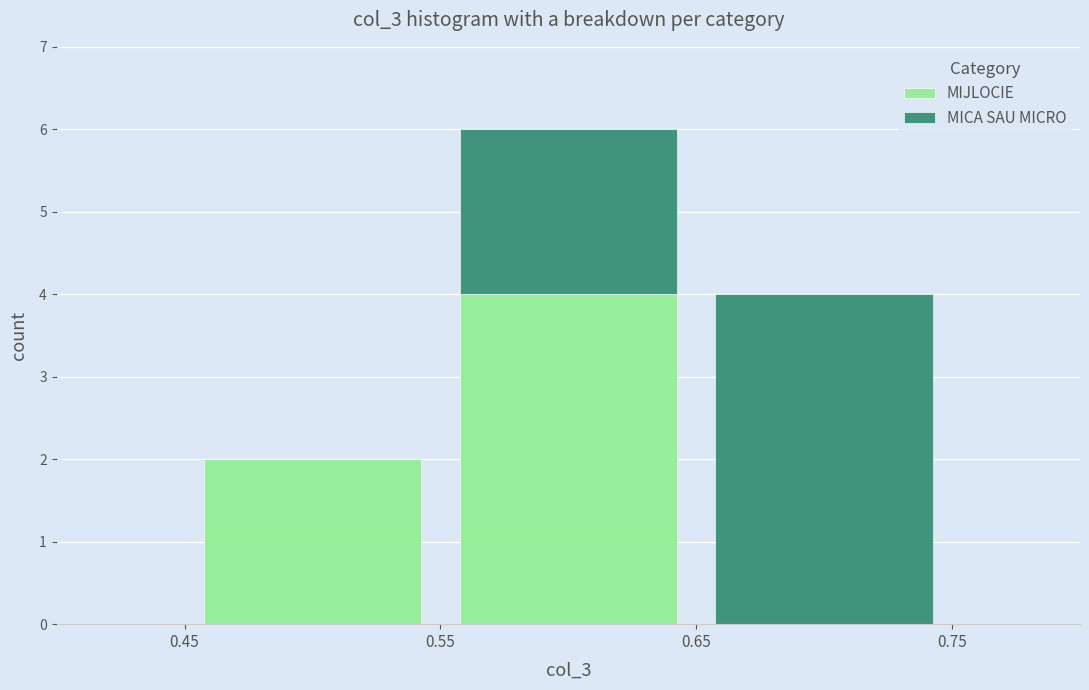

Reading left to right, transcribe this chart: for each stacked bar, give the range it covers on the x-axis and its total height. The values are not printed on the chart, so give them approximately, as read against the axis.

0.45 to 0.55: 2
0.55 to 0.65: 6
0.65 to 0.75: 4